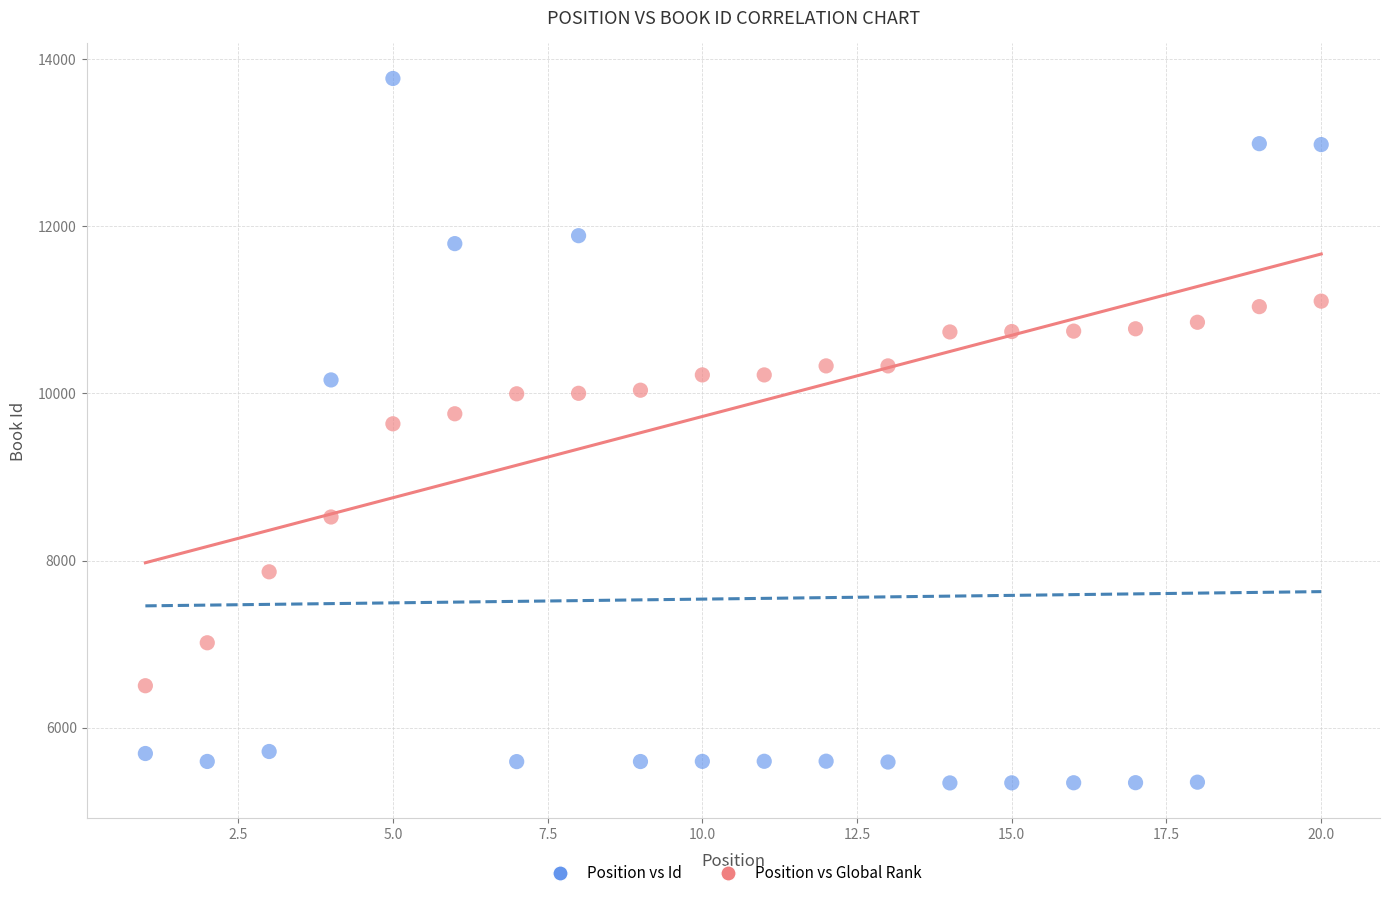

Which series contains the lowest Y value?

Position vs Id